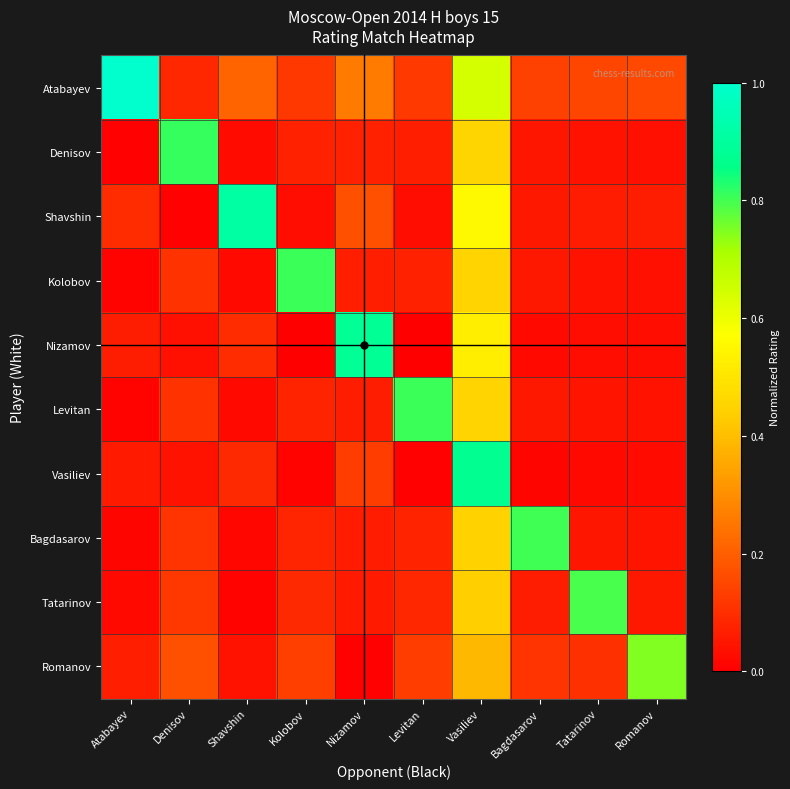

Reading right to left, transcribe all the data shown in this chart.

Atabayev: Romanov=0.2	Tatarinov=0.1	Bagdasarov=0.1	Vasiliev=0.6	Levitan=0.1	Nizamov=0.3	Kolobov=0.1	Shavshin=0.2	Denisov=0.1	Atabayev=1.0
Denisov: Romanov=0.0	Tatarinov=0.0	Bagdasarov=0.0	Vasiliev=0.5	Levitan=0.1	Nizamov=0.1	Kolobov=0.1	Shavshin=0.0	Denisov=0.8	Atabayev=0.0
Shavshin: Romanov=0.1	Tatarinov=0.1	Bagdasarov=0.1	Vasiliev=0.6	Levitan=0.0	Nizamov=0.2	Kolobov=0.0	Shavshin=0.9	Denisov=0.0	Atabayev=0.1
Kolobov: Romanov=0.0	Tatarinov=0.0	Bagdasarov=0.1	Vasiliev=0.5	Levitan=0.1	Nizamov=0.1	Kolobov=0.8	Shavshin=0.0	Denisov=0.1	Atabayev=0.0
Nizamov: Romanov=0.0	Tatarinov=0.0	Bagdasarov=0.0	Vasiliev=0.5	Levitan=0.0	Nizamov=0.9	Kolobov=0.0	Shavshin=0.1	Denisov=0.0	Atabayev=0.1
Levitan: Romanov=0.0	Tatarinov=0.0	Bagdasarov=0.1	Vasiliev=0.5	Levitan=0.8	Nizamov=0.1	Kolobov=0.1	Shavshin=0.0	Denisov=0.1	Atabayev=0.0
Vasiliev: Romanov=0.0	Tatarinov=0.0	Bagdasarov=0.0	Vasiliev=0.9	Levitan=0.0	Nizamov=0.1	Kolobov=0.0	Shavshin=0.1	Denisov=0.0	Atabayev=0.1
Bagdasarov: Romanov=0.0	Tatarinov=0.0	Bagdasarov=0.8	Vasiliev=0.4	Levitan=0.1	Nizamov=0.1	Kolobov=0.1	Shavshin=0.0	Denisov=0.1	Atabayev=0.0
Tatarinov: Romanov=0.1	Tatarinov=0.8	Bagdasarov=0.1	Vasiliev=0.4	Levitan=0.1	Nizamov=0.1	Kolobov=0.1	Shavshin=0.0	Denisov=0.1	Atabayev=0.0
Romanov: Romanov=0.7	Tatarinov=0.1	Bagdasarov=0.1	Vasiliev=0.4	Levitan=0.1	Nizamov=0.0	Kolobov=0.1	Shavshin=0.0	Denisov=0.2	Atabayev=0.1